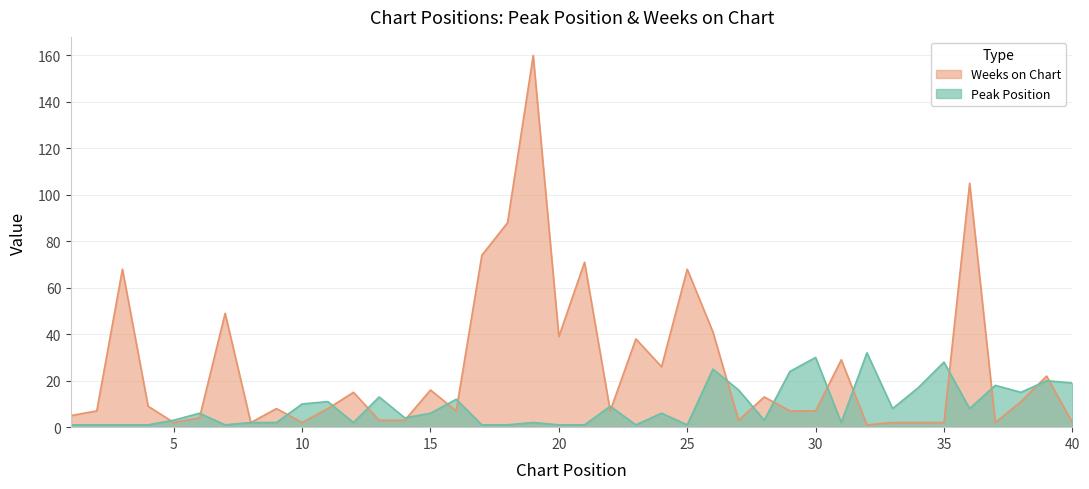

List the series in order of their overall mean, highest first.

Weeks on Chart, Peak Position